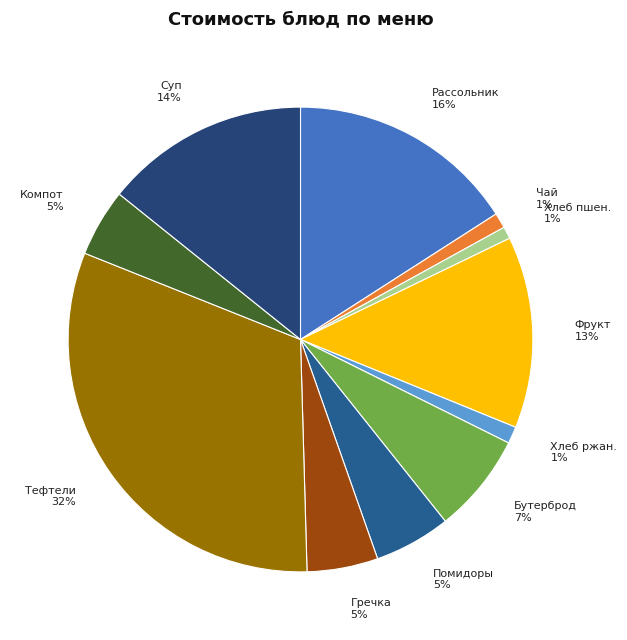

To the nearest percent, what is the combined percentage of Хлеб ржан. and Гречка?

6%